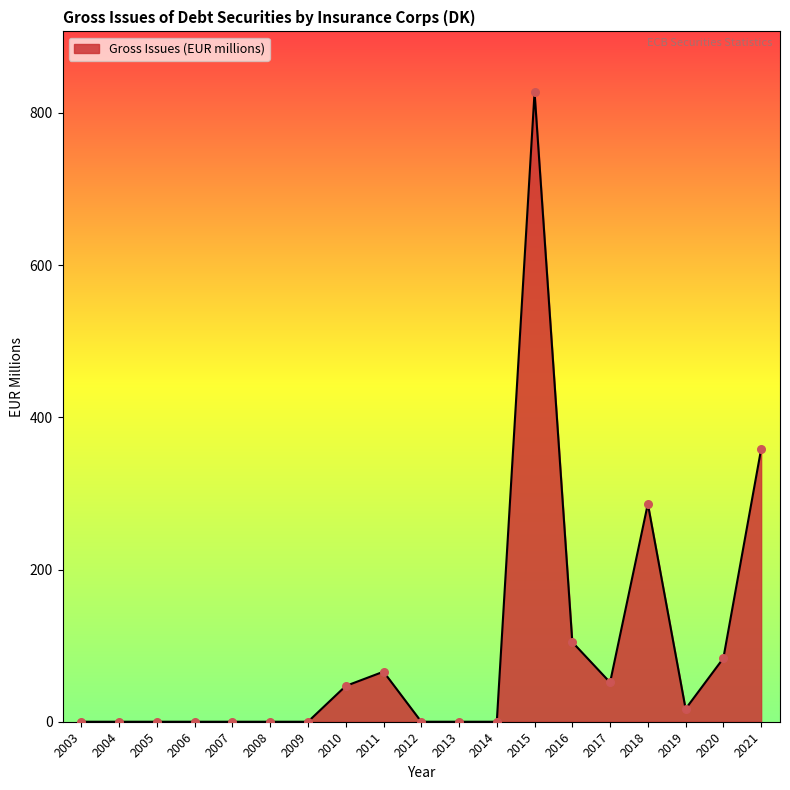

Between 2006 and 2018, which is larger?

2018